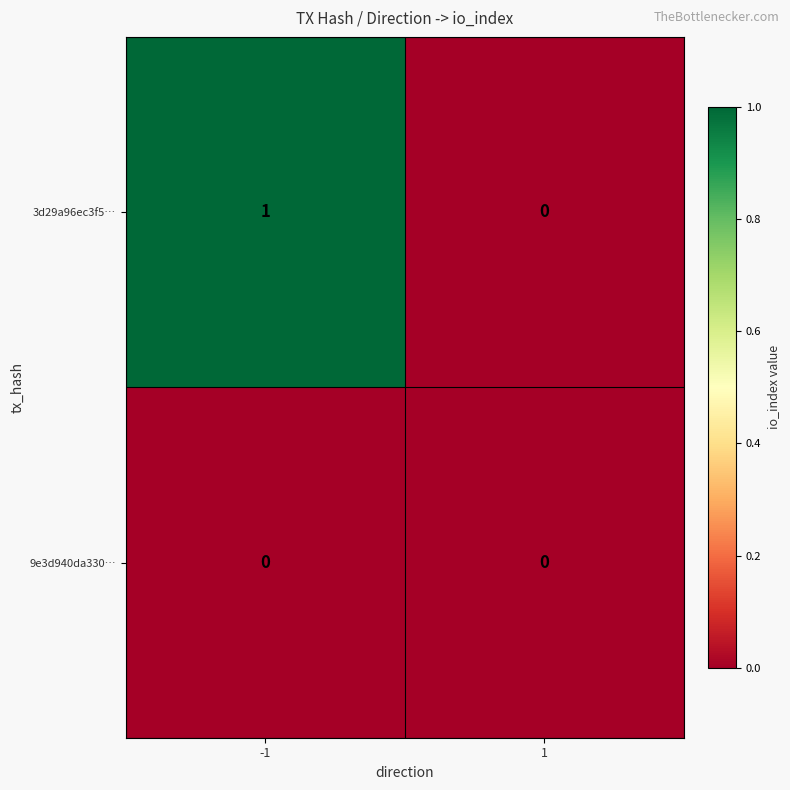

What is the greatest value displayed?

1